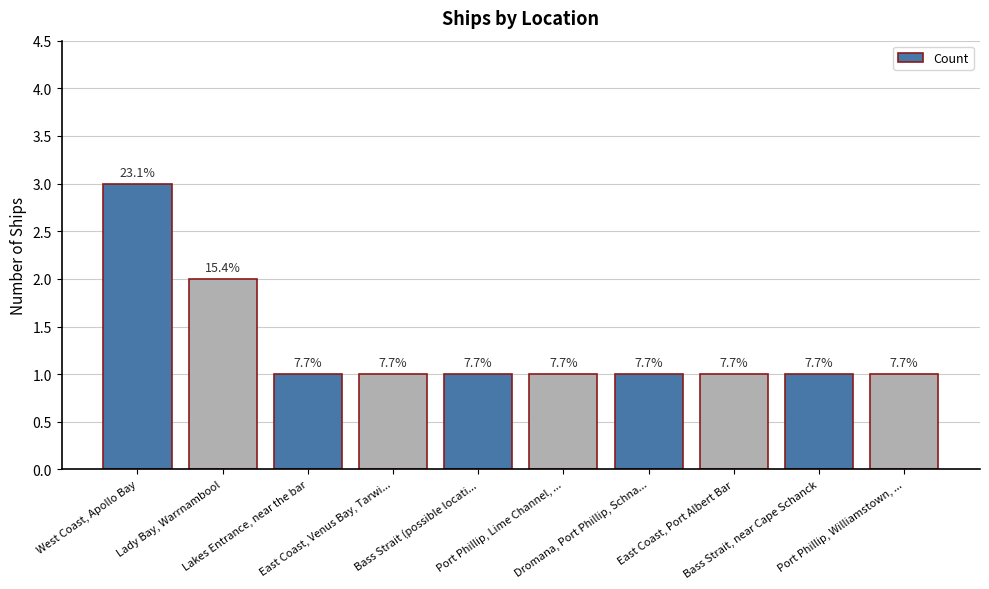

List the labels in order of value, largest first.

West Coast, Apollo Bay, Lady Bay, Warrnambool, Lakes Entrance, near the bar, East Coast, Venus Bay, Tarwi..., Bass Strait (possible locati..., Port Phillip, Lime Channel, ..., Dromana, Port Phillip, Schna..., East Coast, Port Albert Bar, Bass Strait, near Cape Schanck, Port Phillip, Williamstown, ...